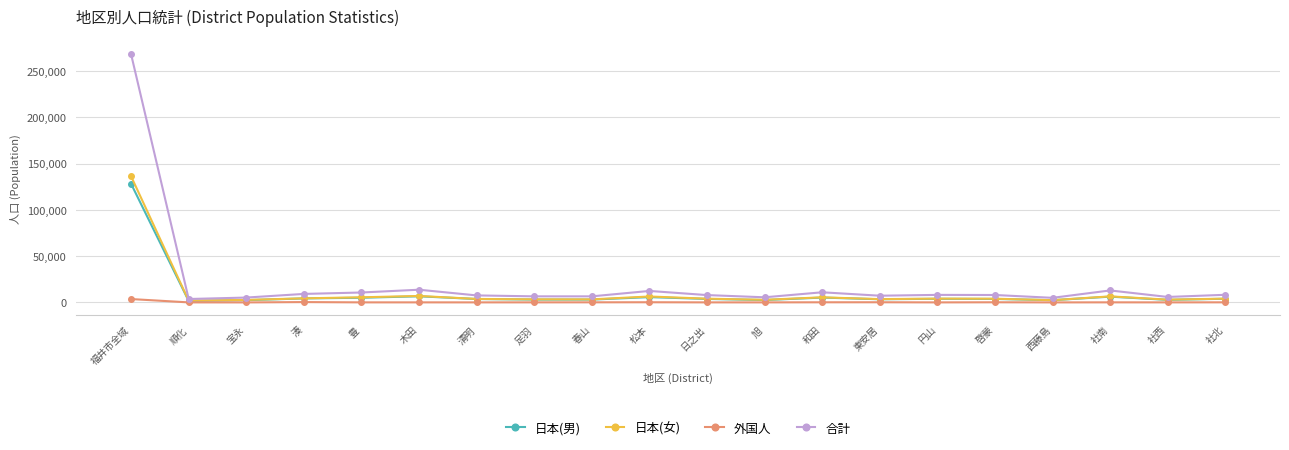

True or false: 日本(男) has a value of 5263 at 和田.

True